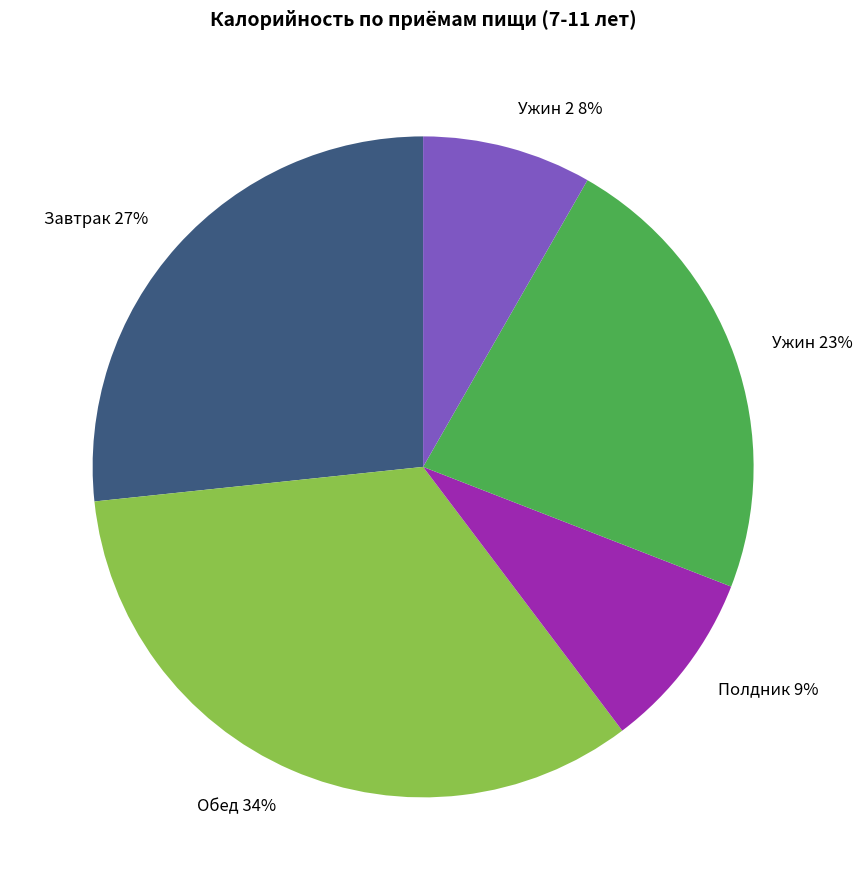

To the nearest percent, what is the average slice percentage?

20%